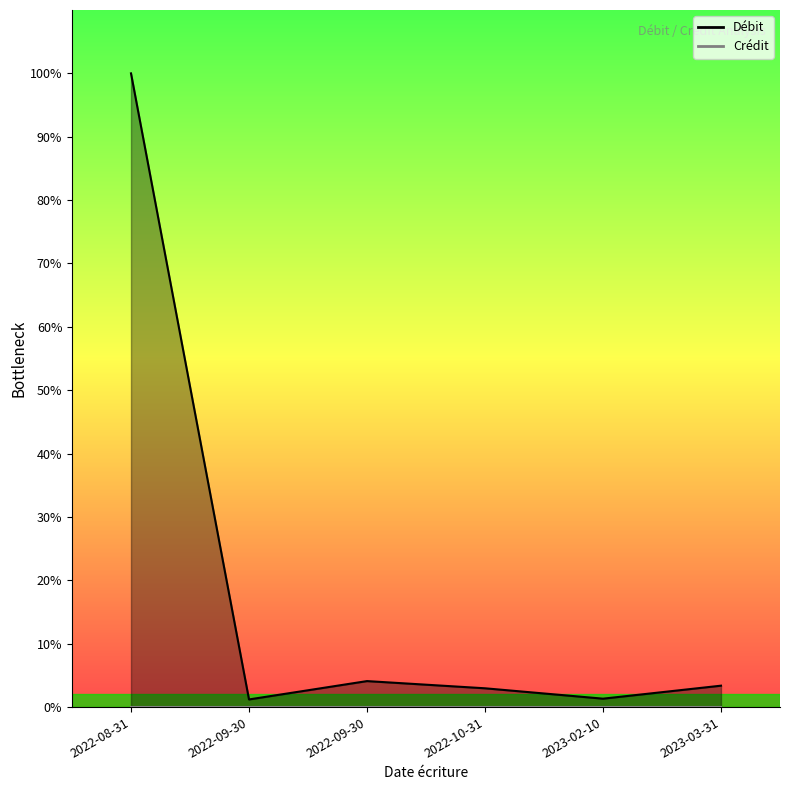

How many distinct data groups are displayed?

1